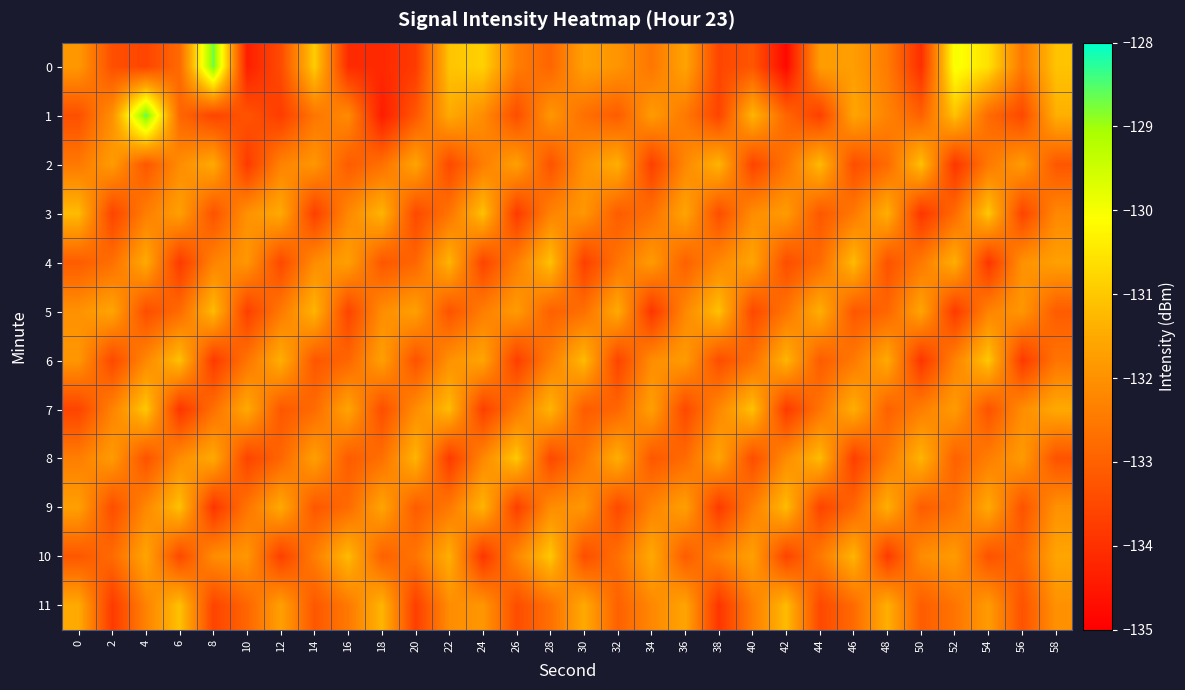

At how many categories does at least one series exceed -129?

2